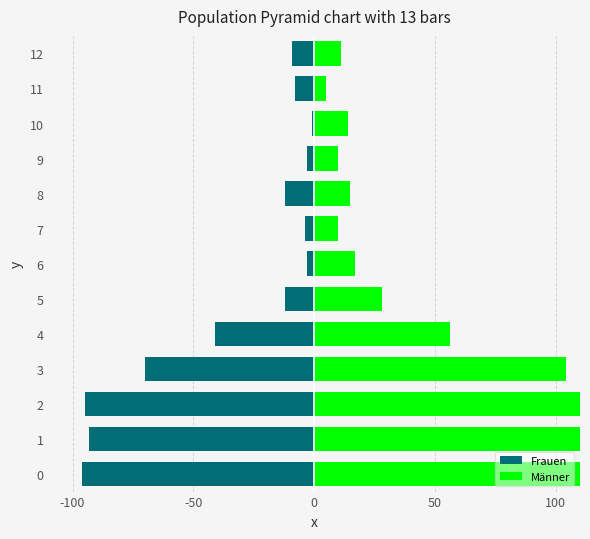

What is the spread (max minus min) of values at 8?

27